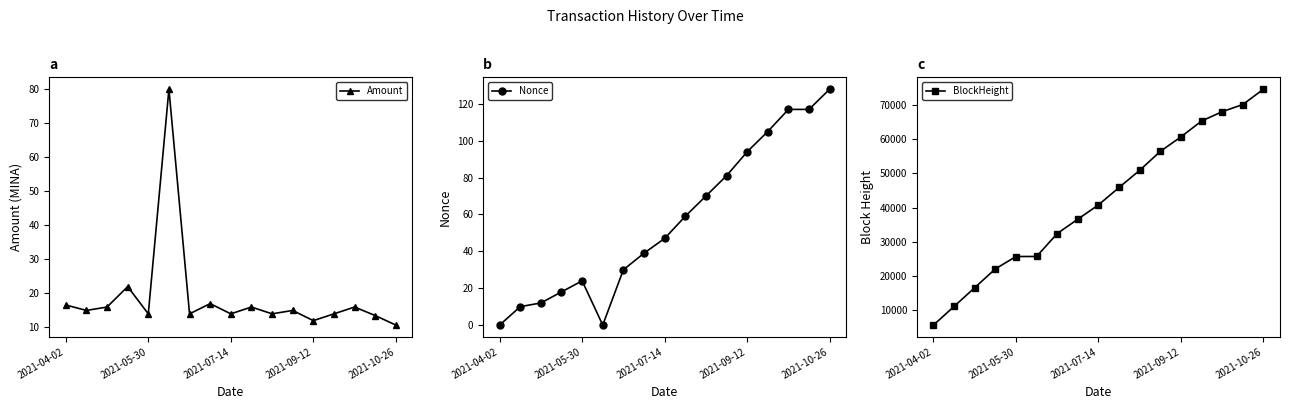

True or false: Nonce and Amount cross at least once.

True